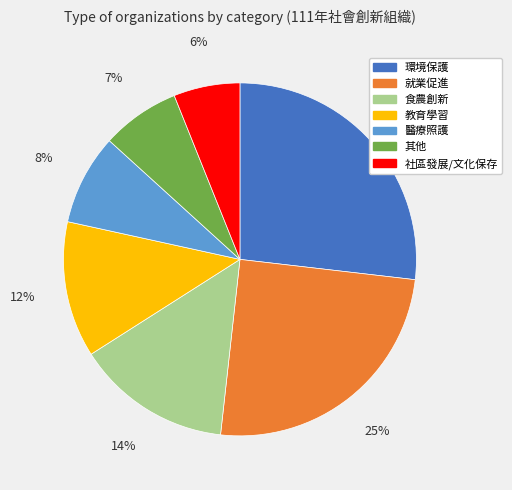

Between 其他 and 教育學習, which is larger?

教育學習